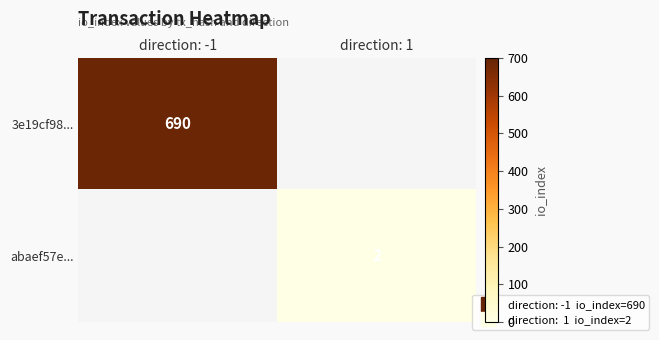

Where is 3e19cf98... nearest to the value 690?

direction: -1